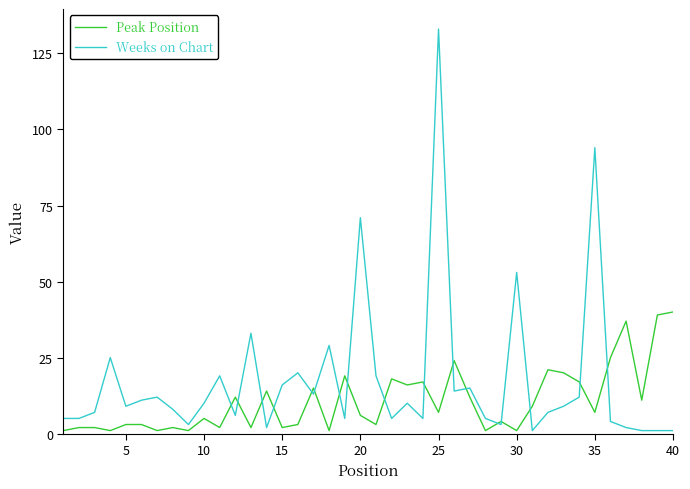

Which series has the largest total across all categories?

Weeks on Chart